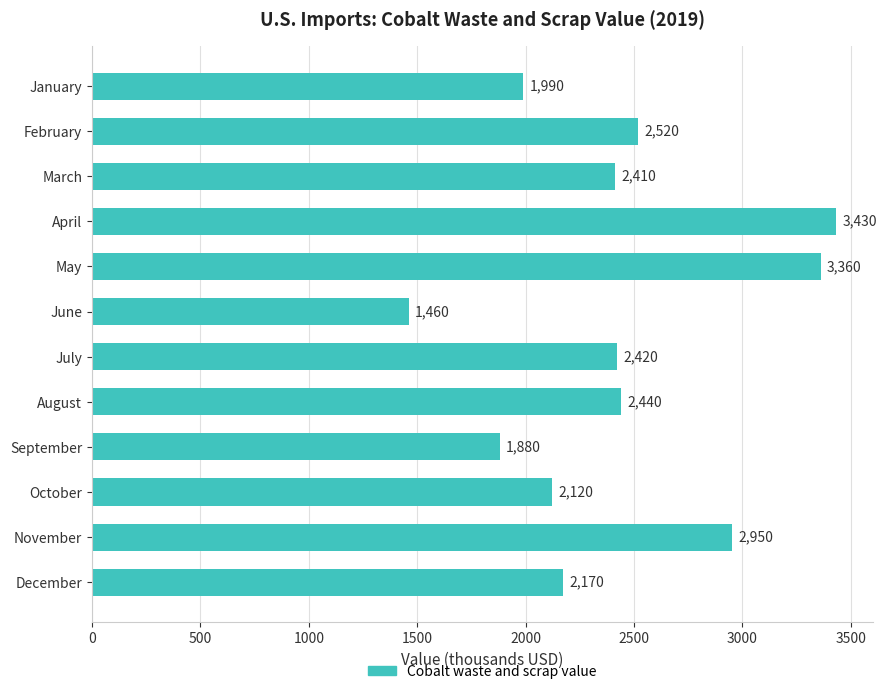

The chart shows a value of 1161 at July. True or false?

False